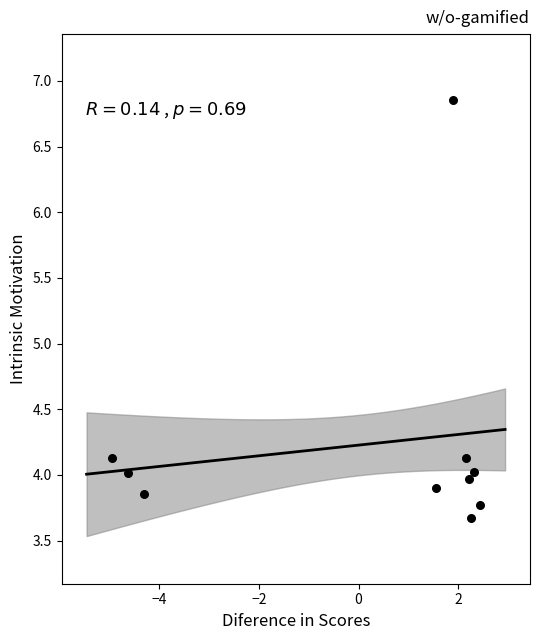

What is the range of Y values (max minus min)?

3.2